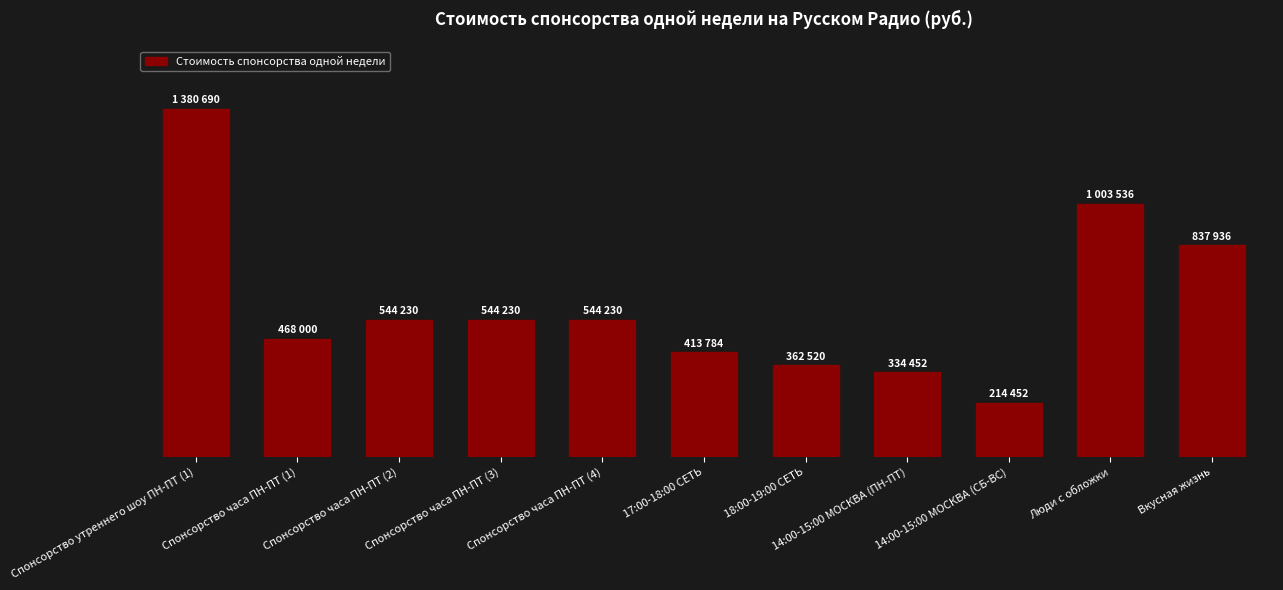

What is the difference between the values at Спонсорство часа ПН-ПТ (2) and 17:00-18:00 СЕТЬ?

130446